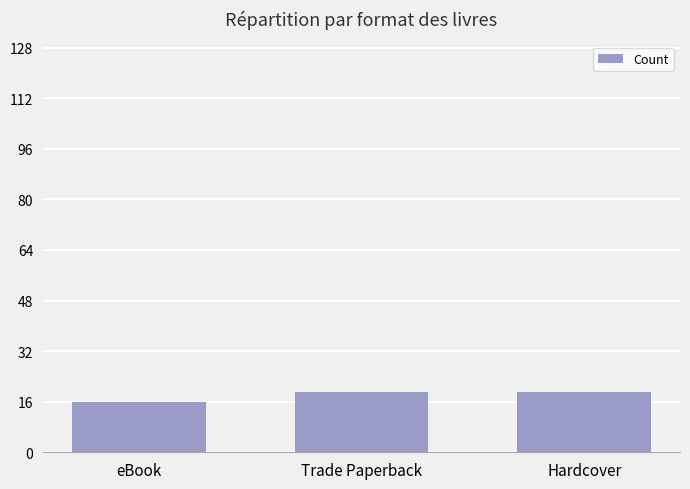

Read the value at Hardcover.

19